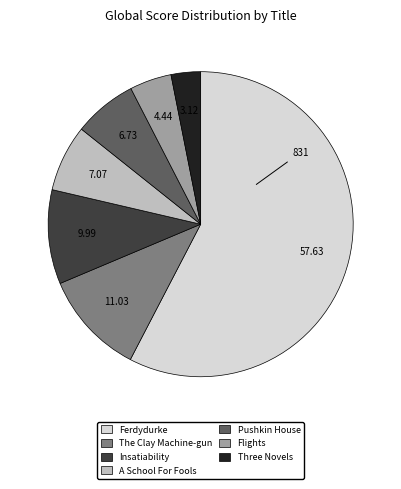

Which category has the biggest portion of the pie?

Ferdydurke